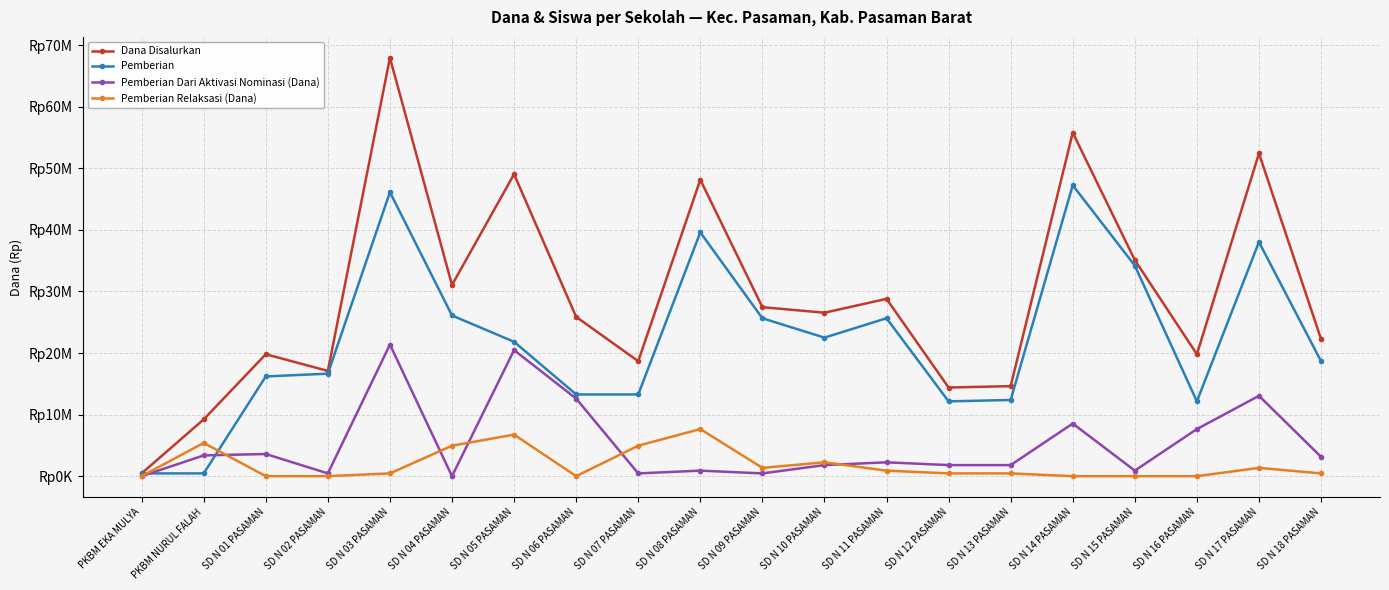

At which category is the sum across all series the highest?

SD N 03 PASAMAN